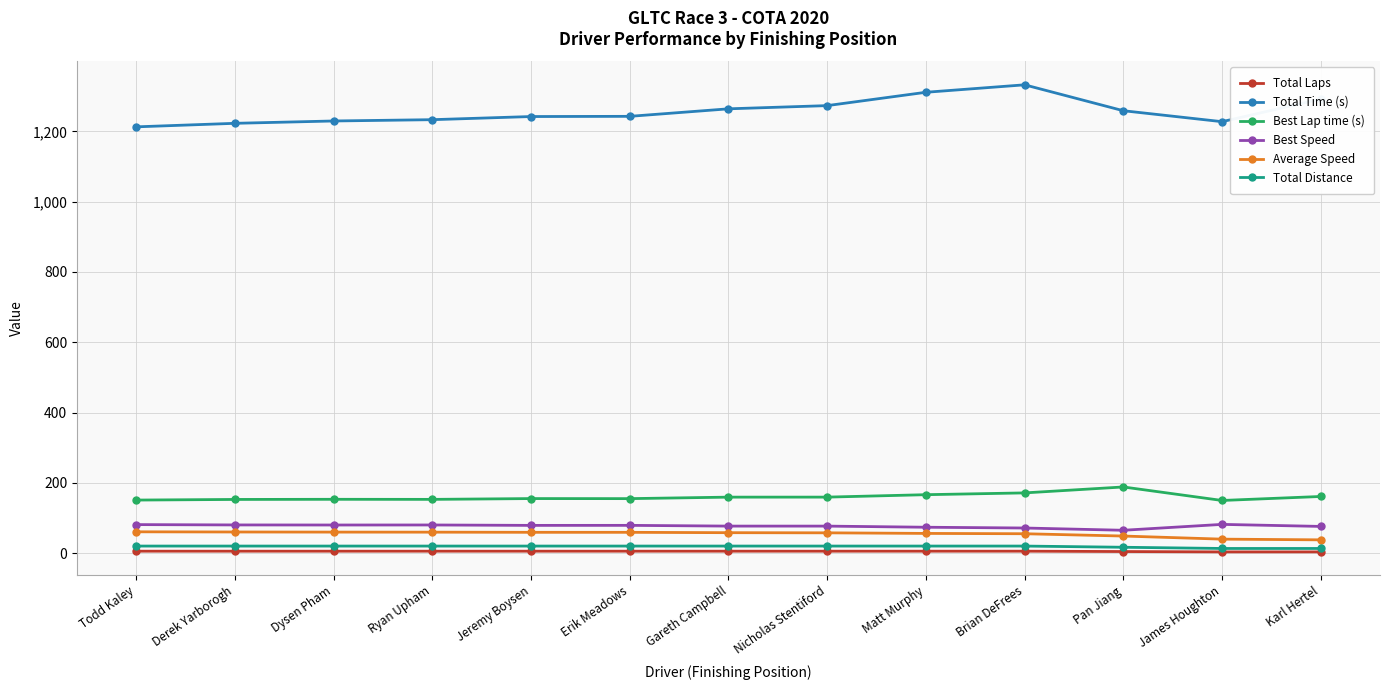

The value of Best Speed at Erik Meadows is 79.4. True or false?

True